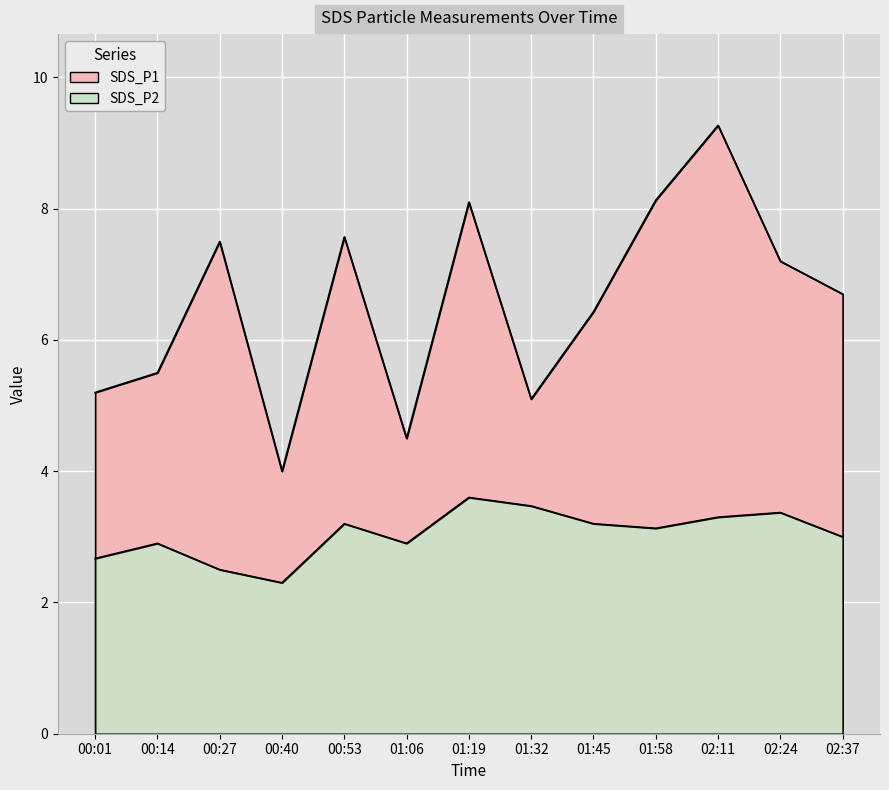

What is the value of the SDS_P1 point at the 4th from the left?

4.0